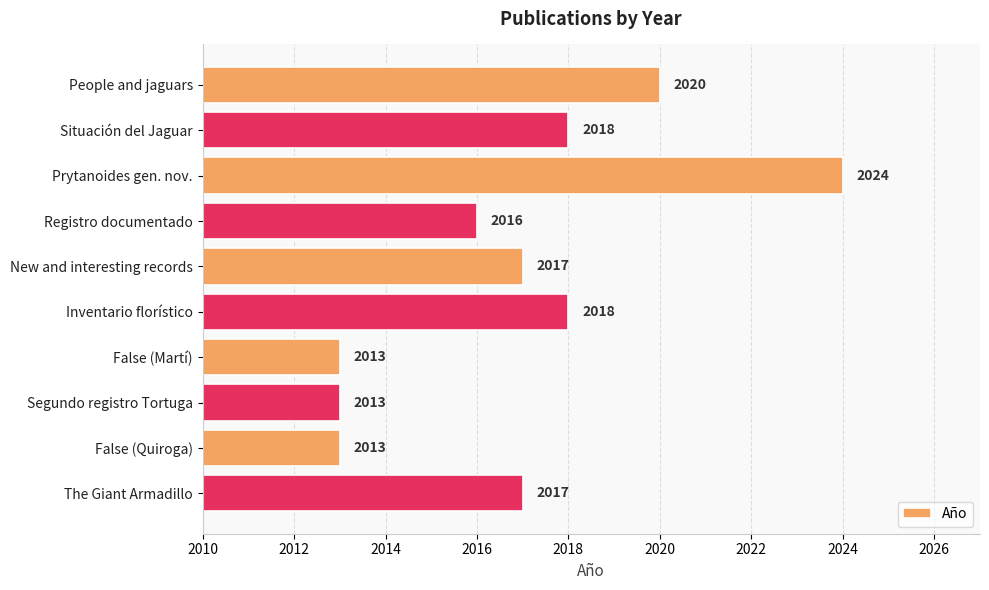

What is the greatest value displayed?

2024